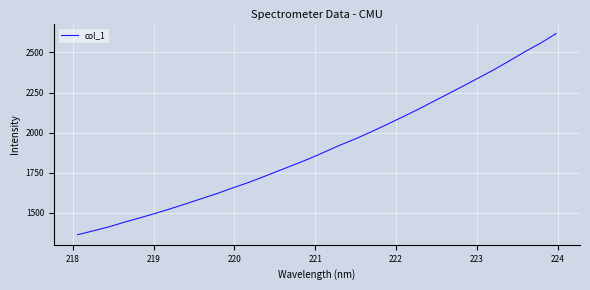

What is the smallest value displayed?

1363.5